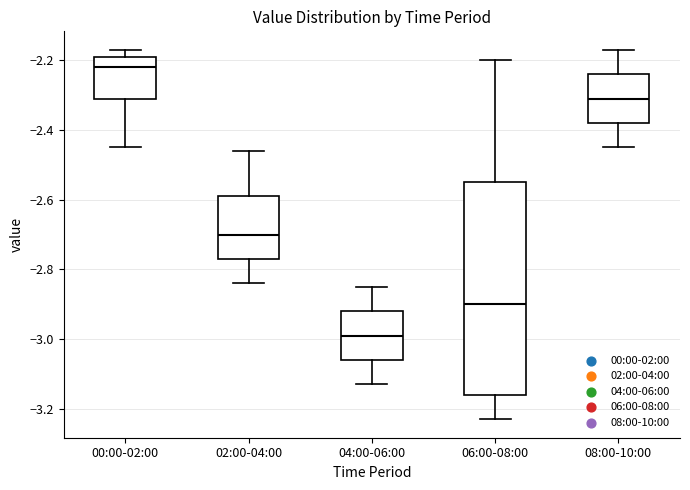

Which box is the tallest, from its lower edge to its upper edge?

06:00-08:00